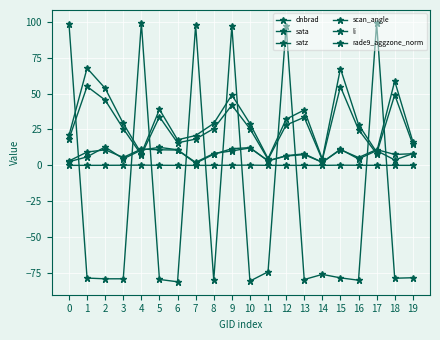

Is it true that li equals 0.1 at 9?

True